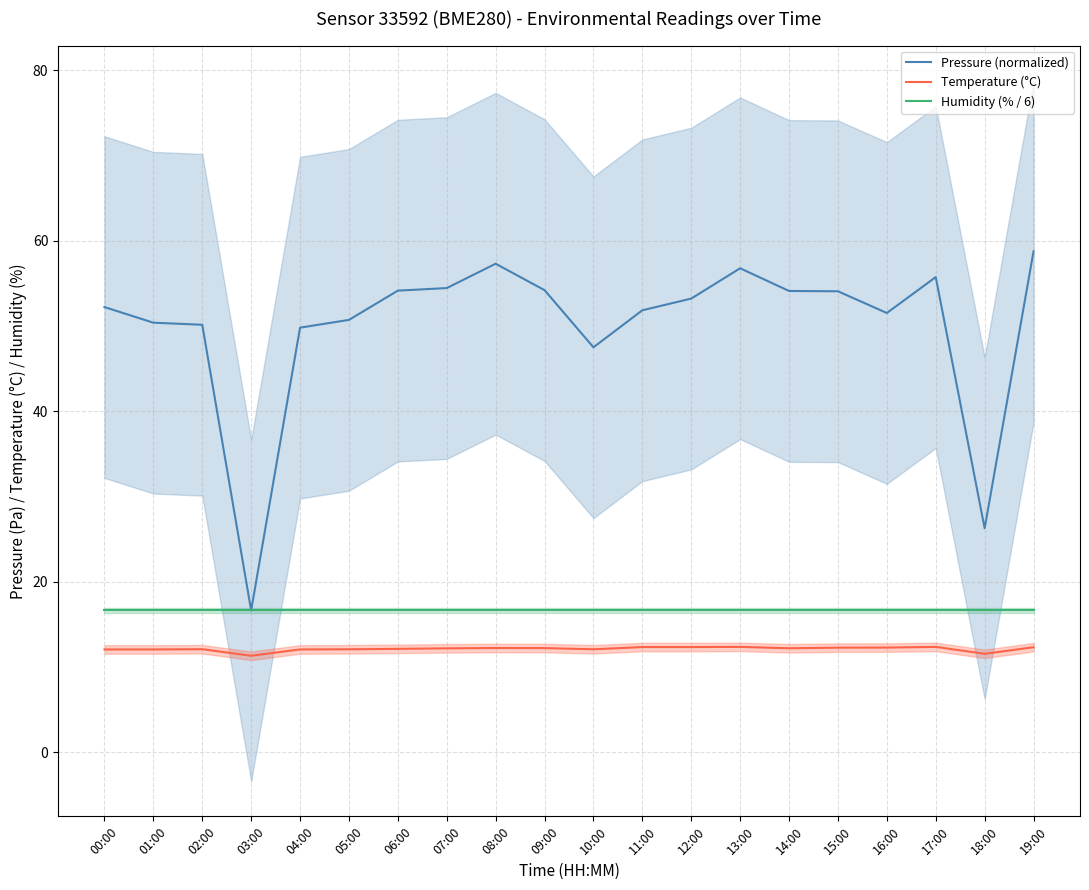

Which series has the largest total across all categories?

Pressure (normalized)